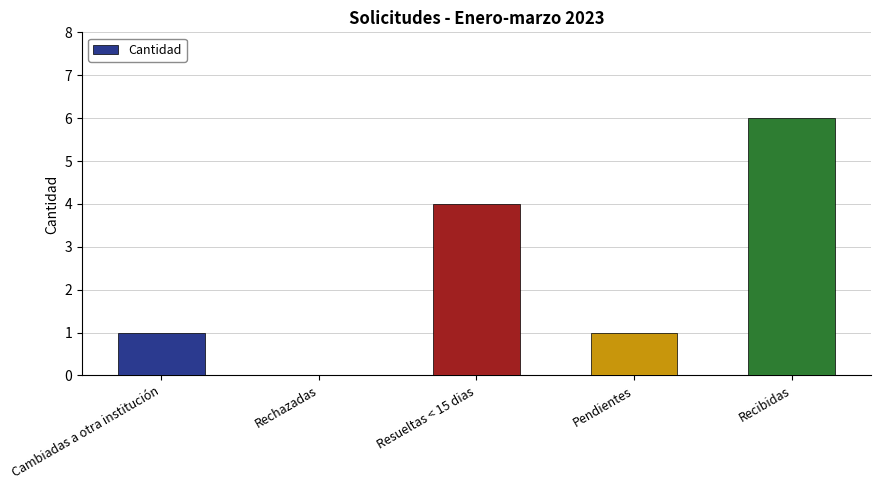

Are the bars horizontal?

No